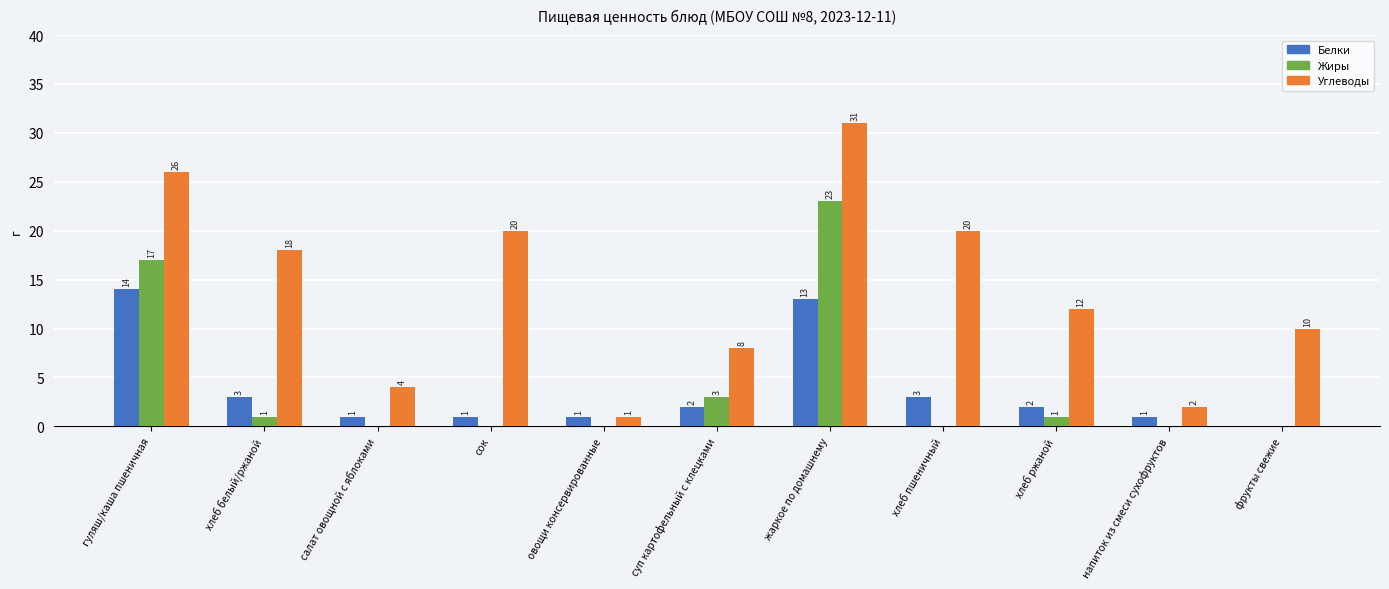

How many series are shown in this chart?

3